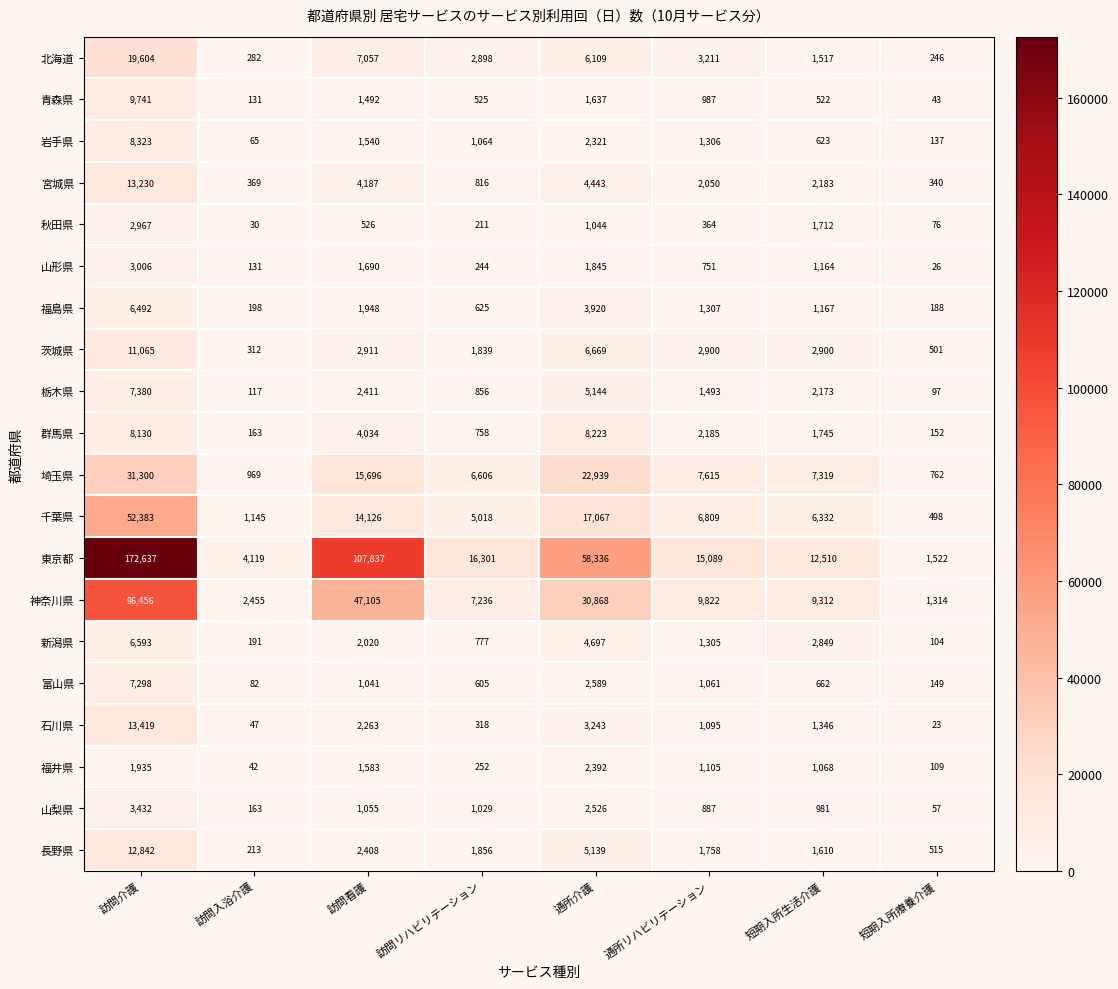

Which category has the highest value across all series?

訪問介護